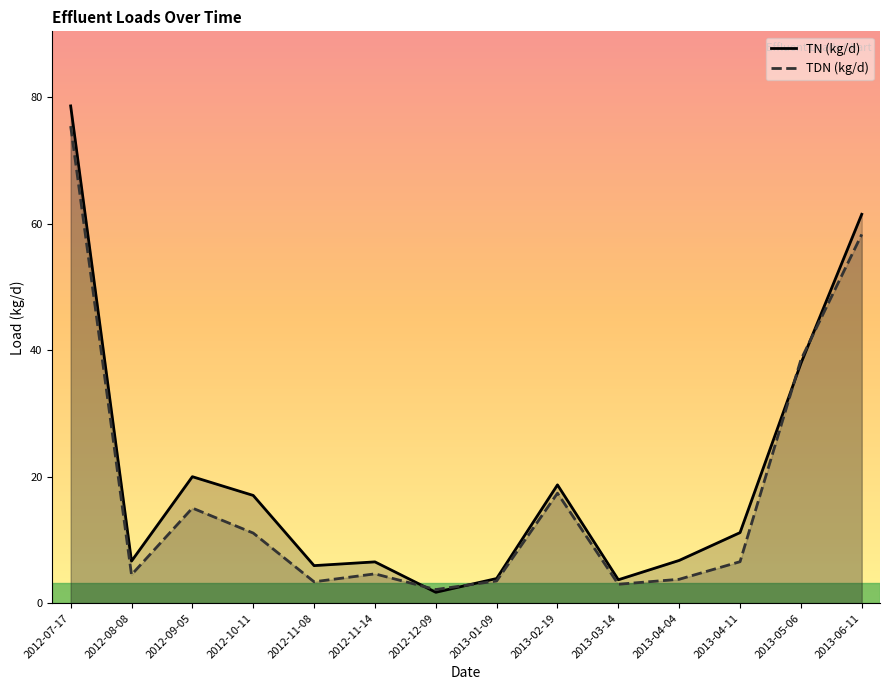

Rank the series by their maximum value, from highest to lowest.

TN (kg/d), TDN (kg/d)